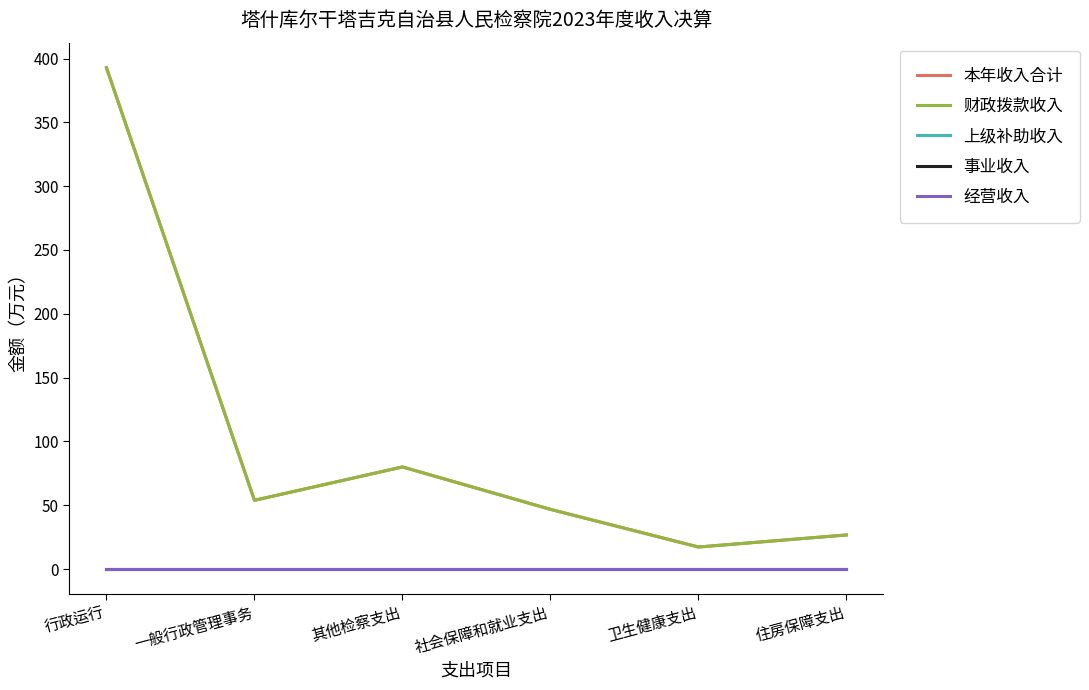

What is the greatest value displayed?

392.8